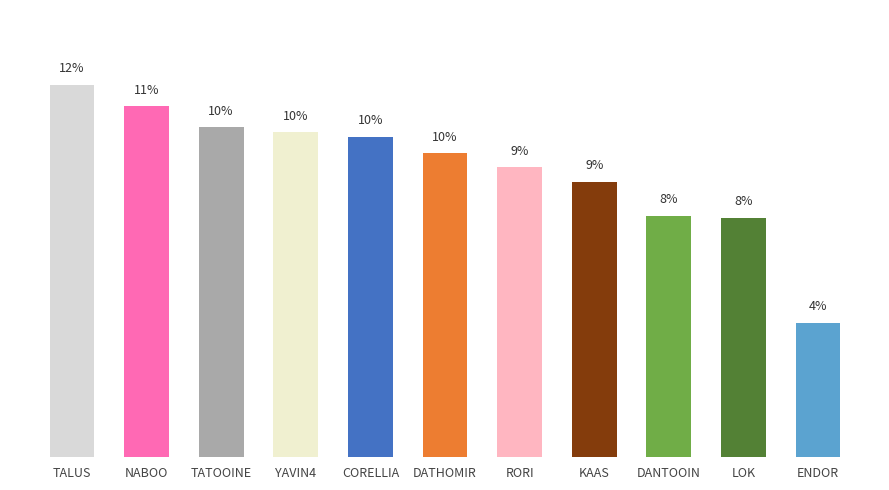

At which label is the value closest to 7?

LOK